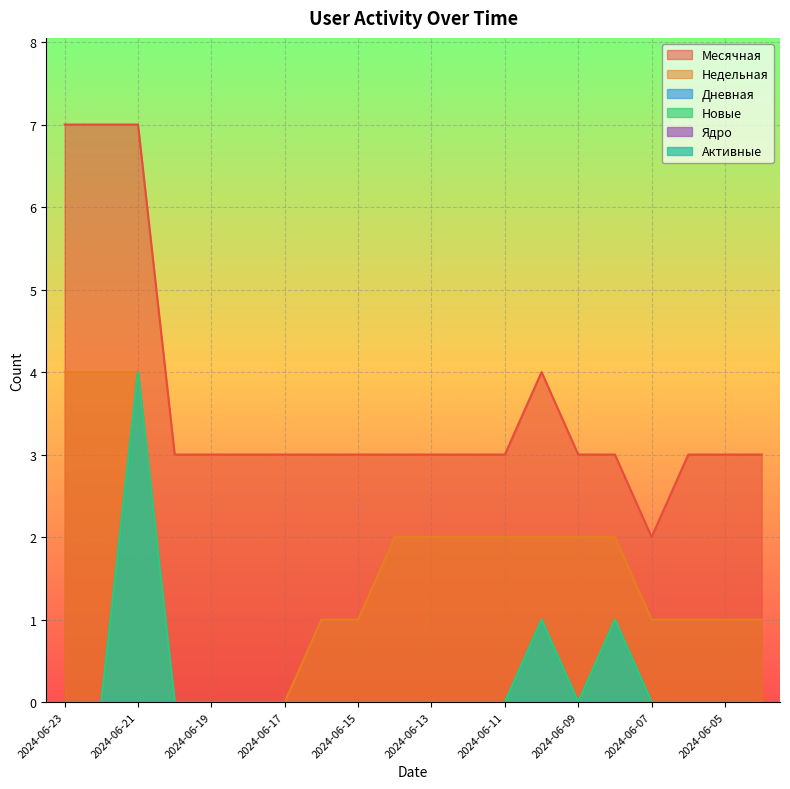

Does the chart display data point markers on the line(s)?

No